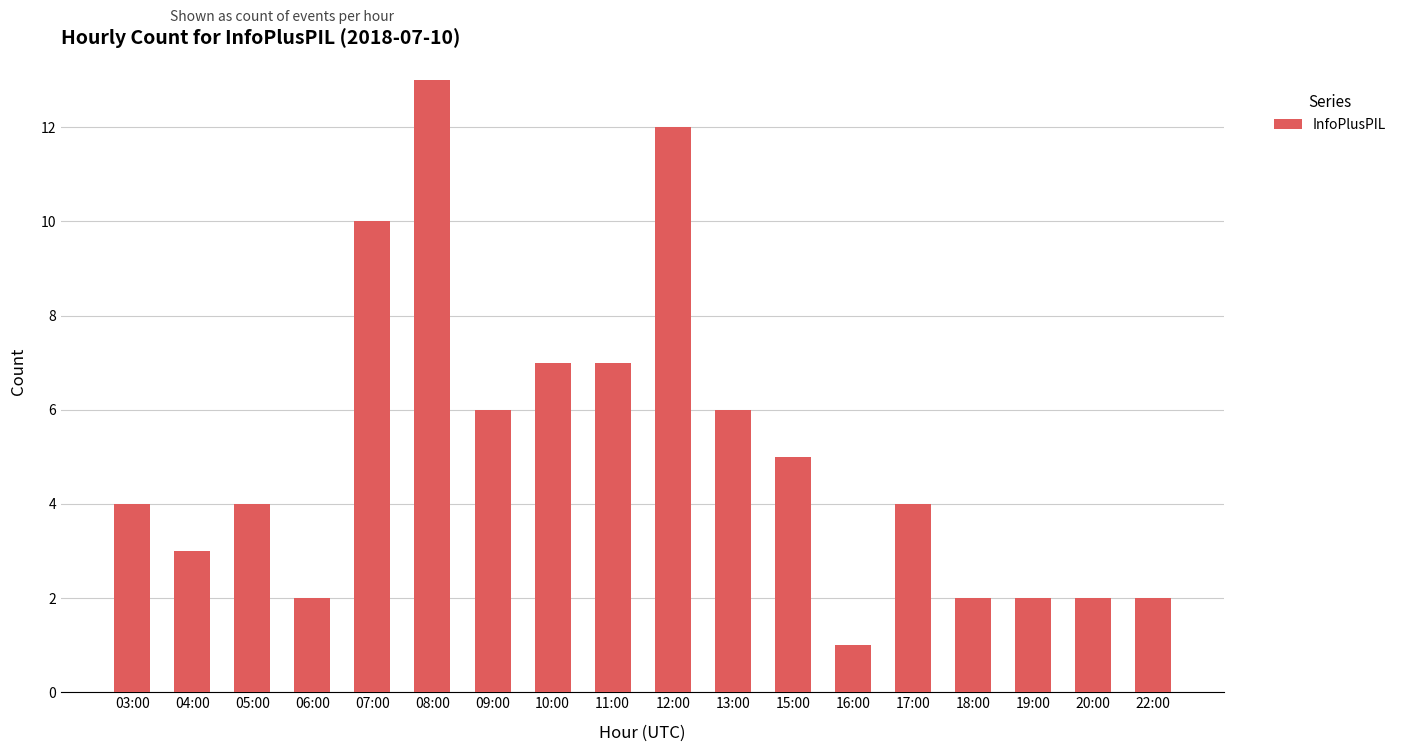

Reading left to right, transcribe all the data shown in this chart.

03:00=4	04:00=3	05:00=4	06:00=2	07:00=10	08:00=13	09:00=6	10:00=7	11:00=7	12:00=12	13:00=6	15:00=5	16:00=1	17:00=4	18:00=2	19:00=2	20:00=2	22:00=2